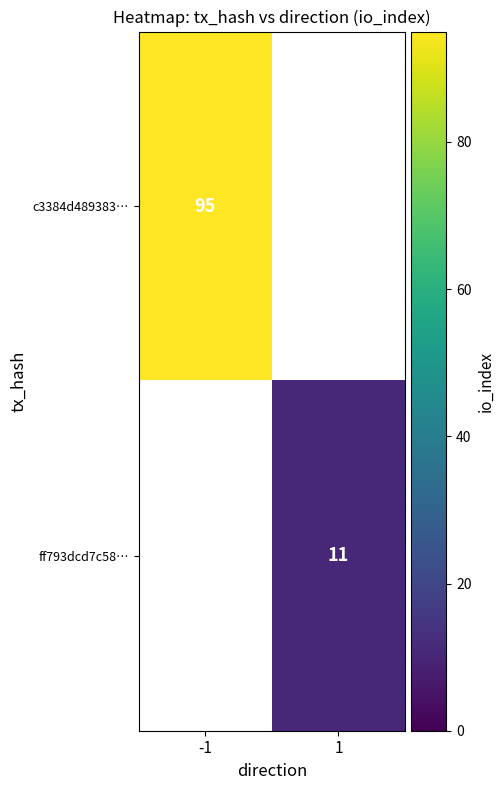

Is it true that ff793dcd7c58… equals 11 at 1?

True